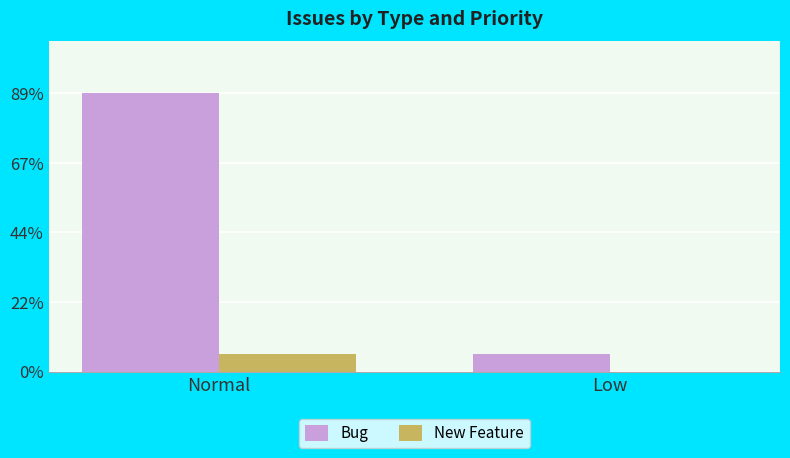

What position from the left is Low?

2